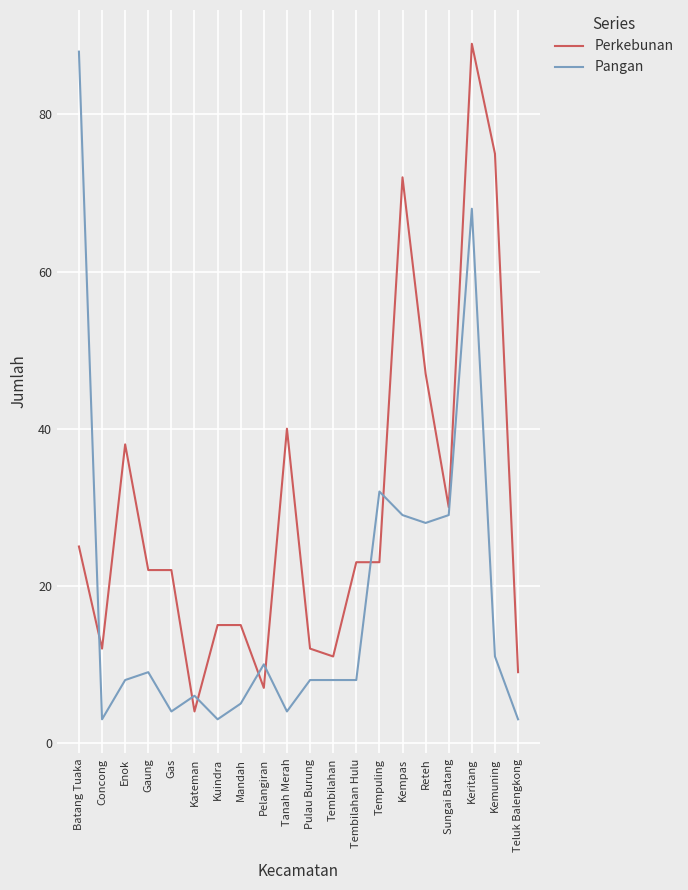

Count the number of categories in the chart.

20